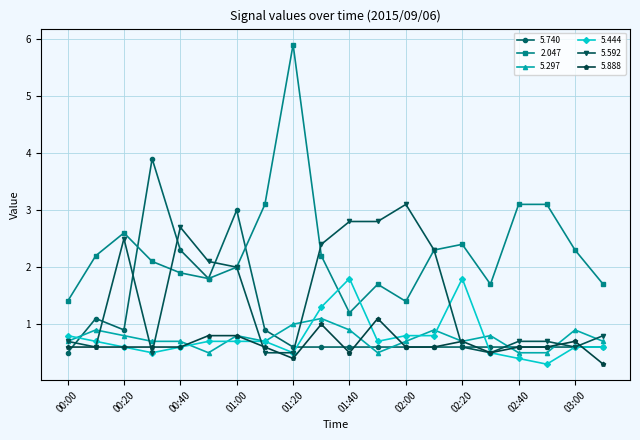

True or false: 5.888 has more than 0 interior local peaks.

True